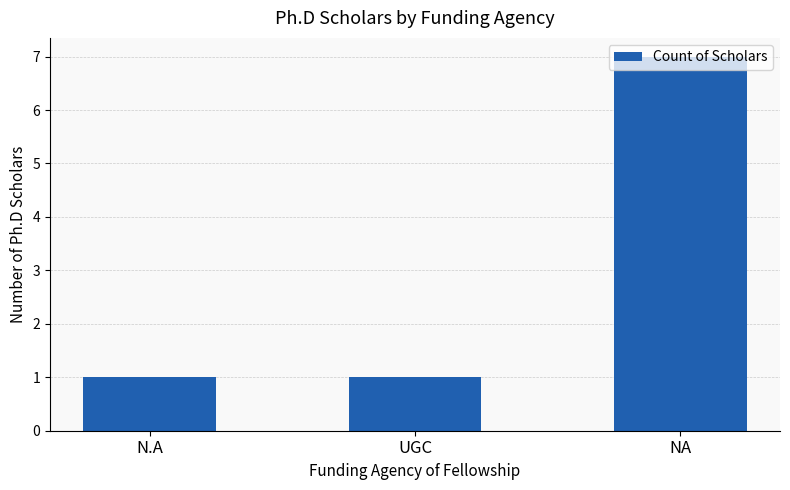

What is the average value?

3